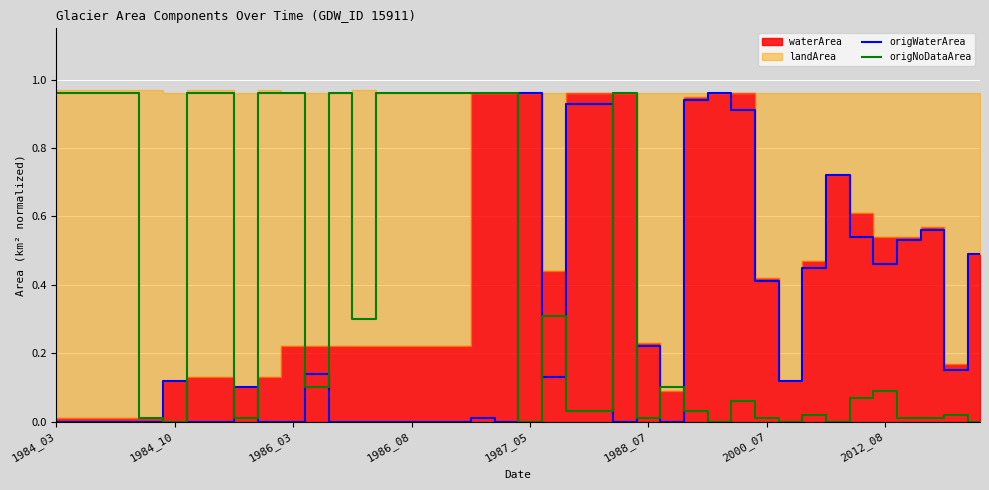

What is the maximum value shown in the chart?

1.0